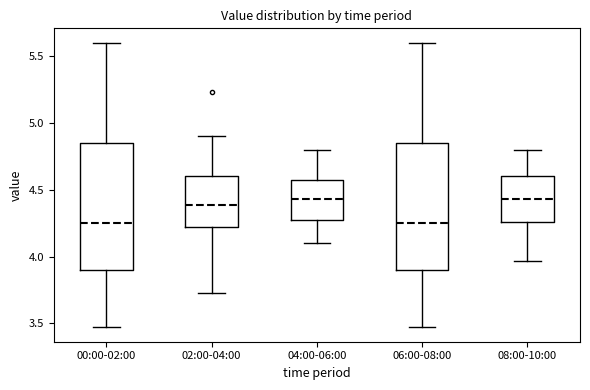

Where is the lower edge of the box for 00:00-02:00 on the y-axis? The values are not printed on the chart, so give them approximately, as read against the axis.

3.90